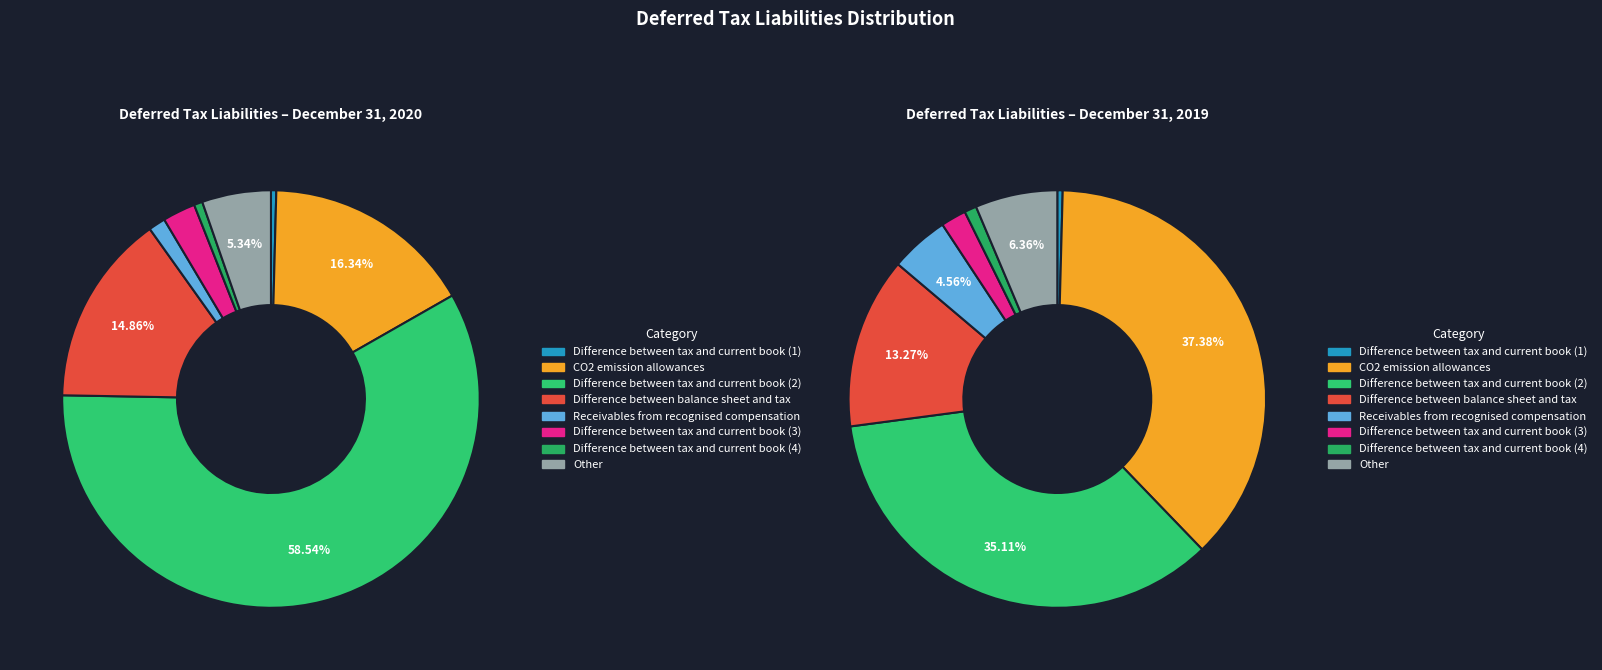

What is the total percentage of 5 and 7?

7.9%